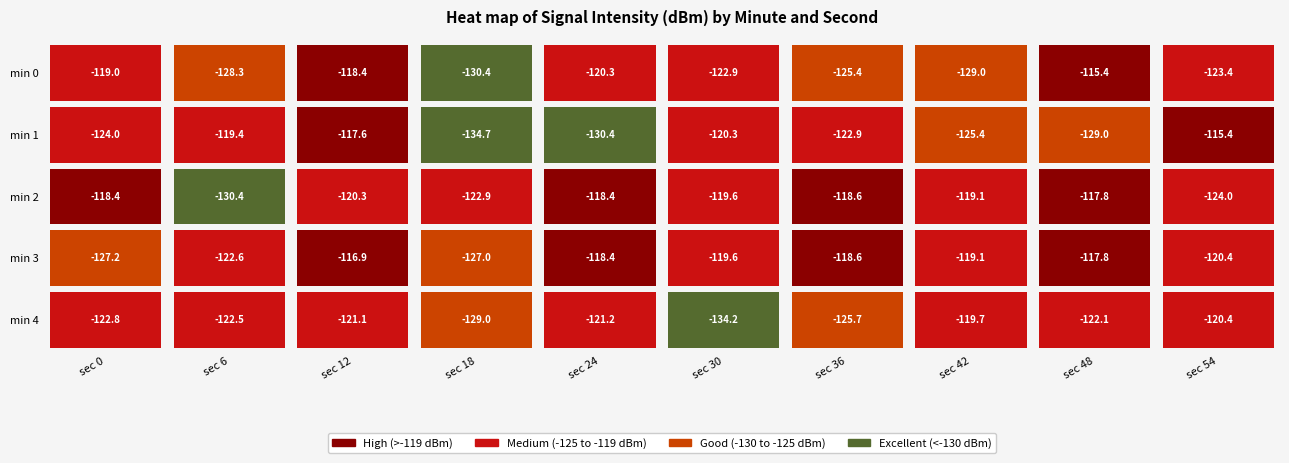

True or false: 3 has a value of -63.1 at 21.

False